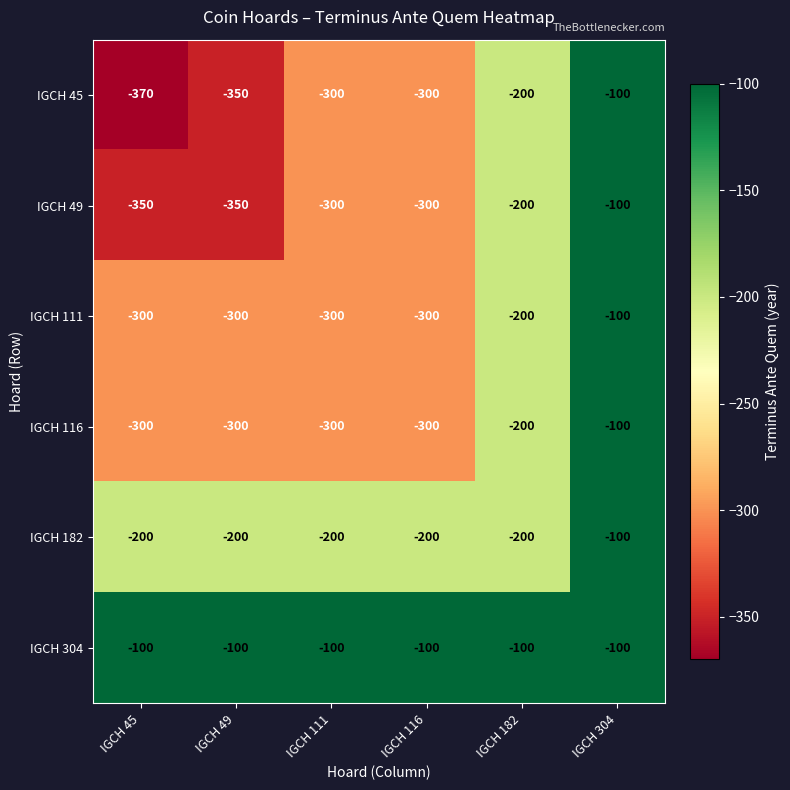

The IGCH 116 series shows -492 at IGCH 45. True or false?

False